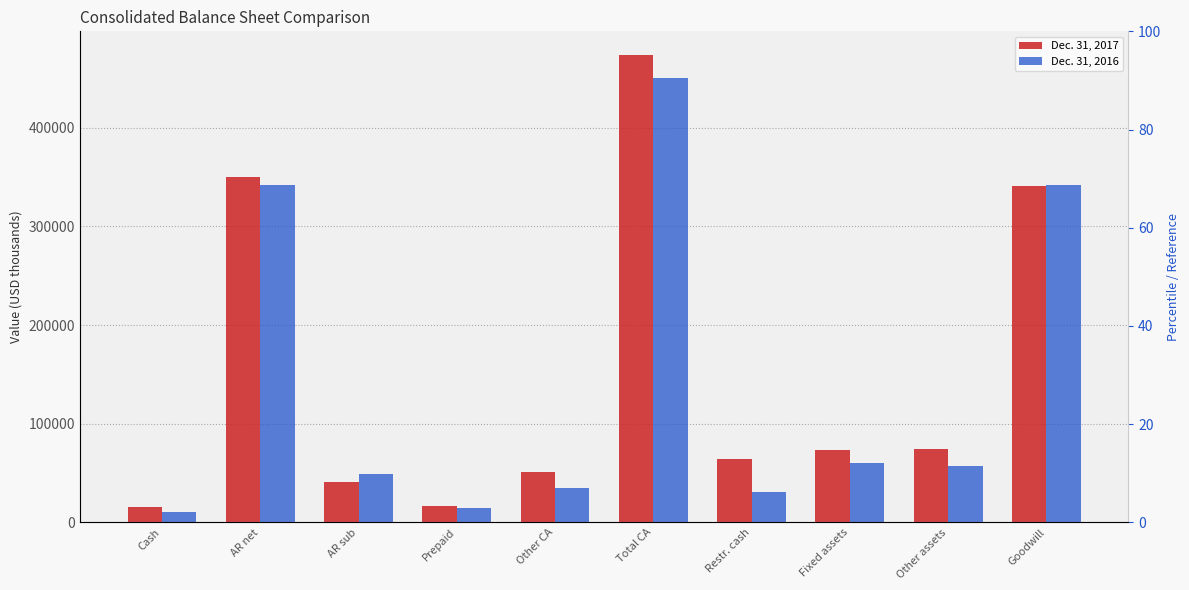

What position from the left is Other assets?

9